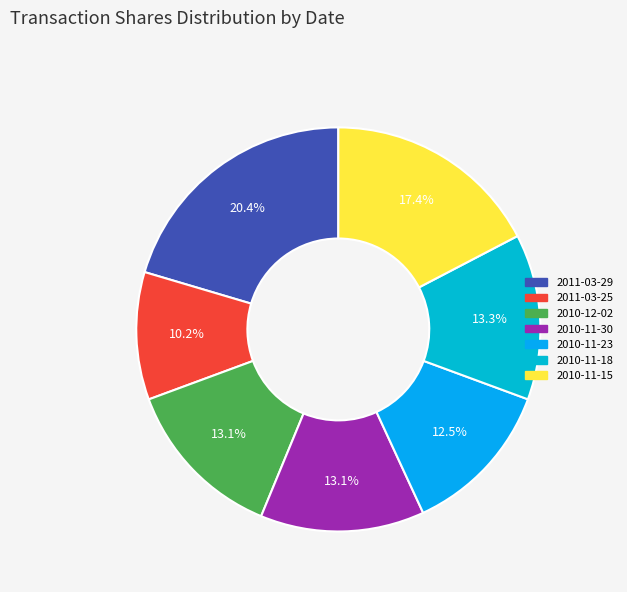

To the nearest percent, what percentage of the pie is 2011-03-29?

20%